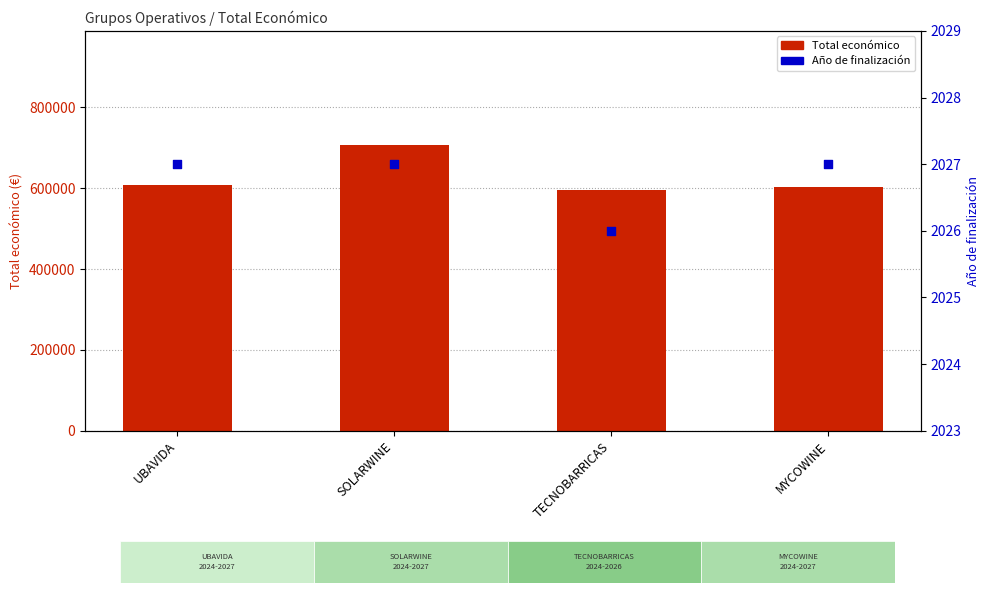

Which series has the widest spread of Y values?

Total económico